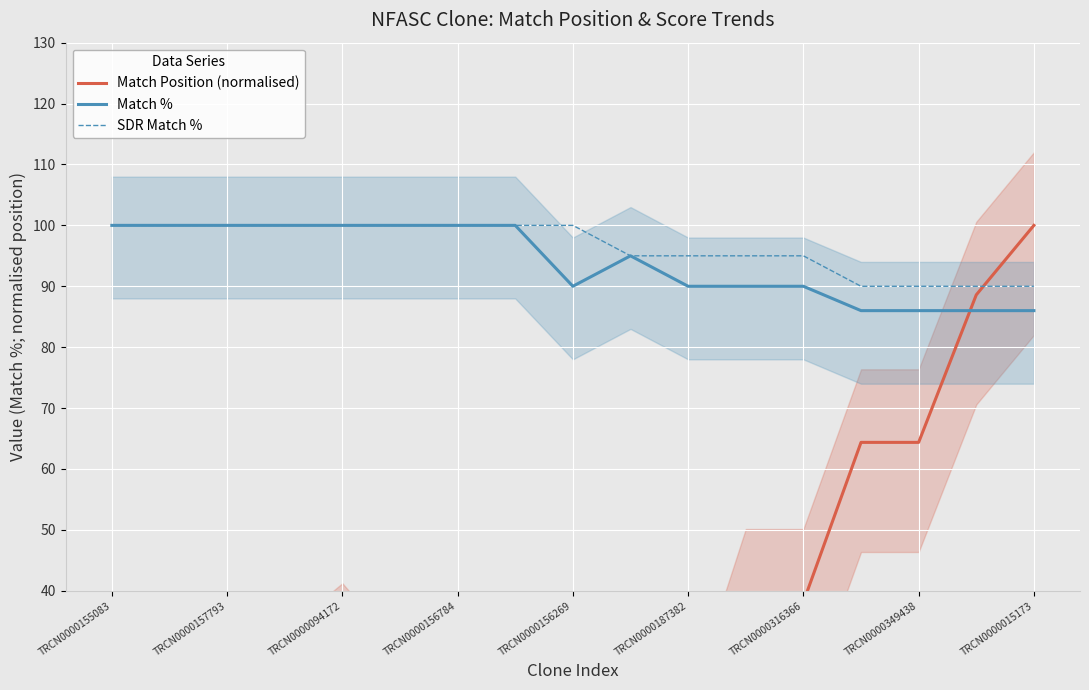

What are all the series names shown in the legend?

Match Position (normalised), Match %, SDR Match %